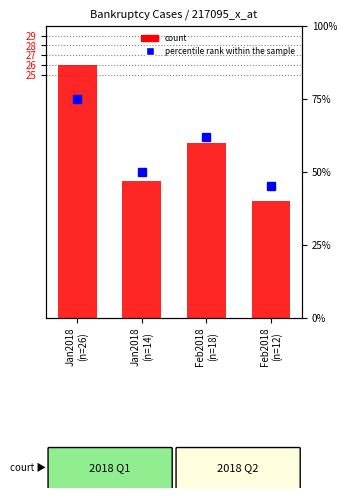

Reading right to left, list all the values displayed in this chart.

count: 12	18	14	26
percentile rank within the sample: 45	62	50	75